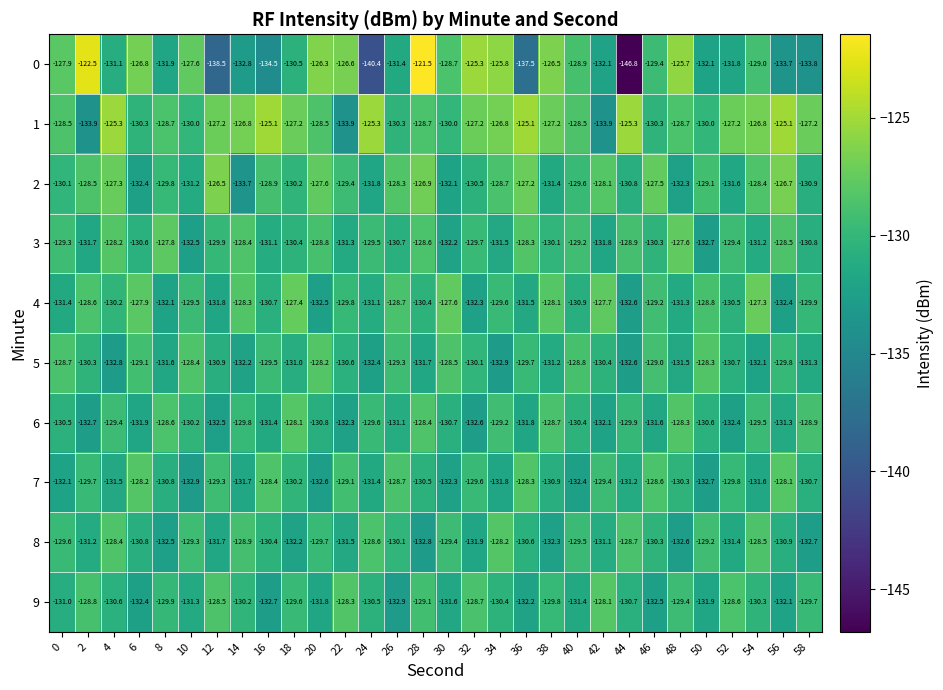

How many categories are shown in the chart?

30